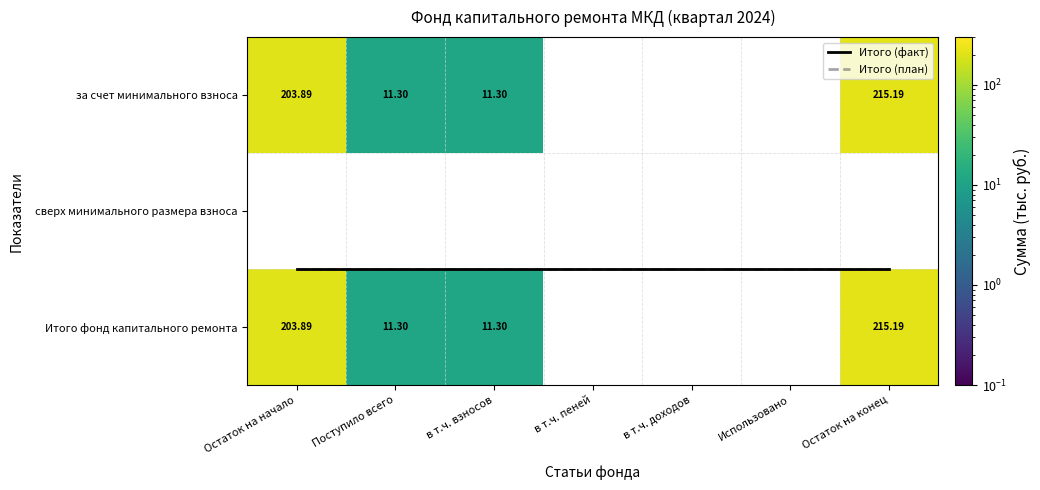

Reading left to right, extract all data points from this chart.

за счет минимального взноса: Остаток на начало=203.9	Поступило всего=11.3	в т.ч. взносов=11.3	в т.ч. пеней=0.0	в т.ч. доходов=0.0	Использовано=0.0	Остаток на конец=215.2
сверх минимального размера взноса: Остаток на начало=0.0	Поступило всего=0.0	в т.ч. взносов=0.0	в т.ч. пеней=0.0	в т.ч. доходов=0.0	Использовано=0.0	Остаток на конец=0.0
Итого фонд капитального ремонта: Остаток на начало=203.9	Поступило всего=11.3	в т.ч. взносов=11.3	в т.ч. пеней=0.0	в т.ч. доходов=0.0	Использовано=0.0	Остаток на конец=215.2